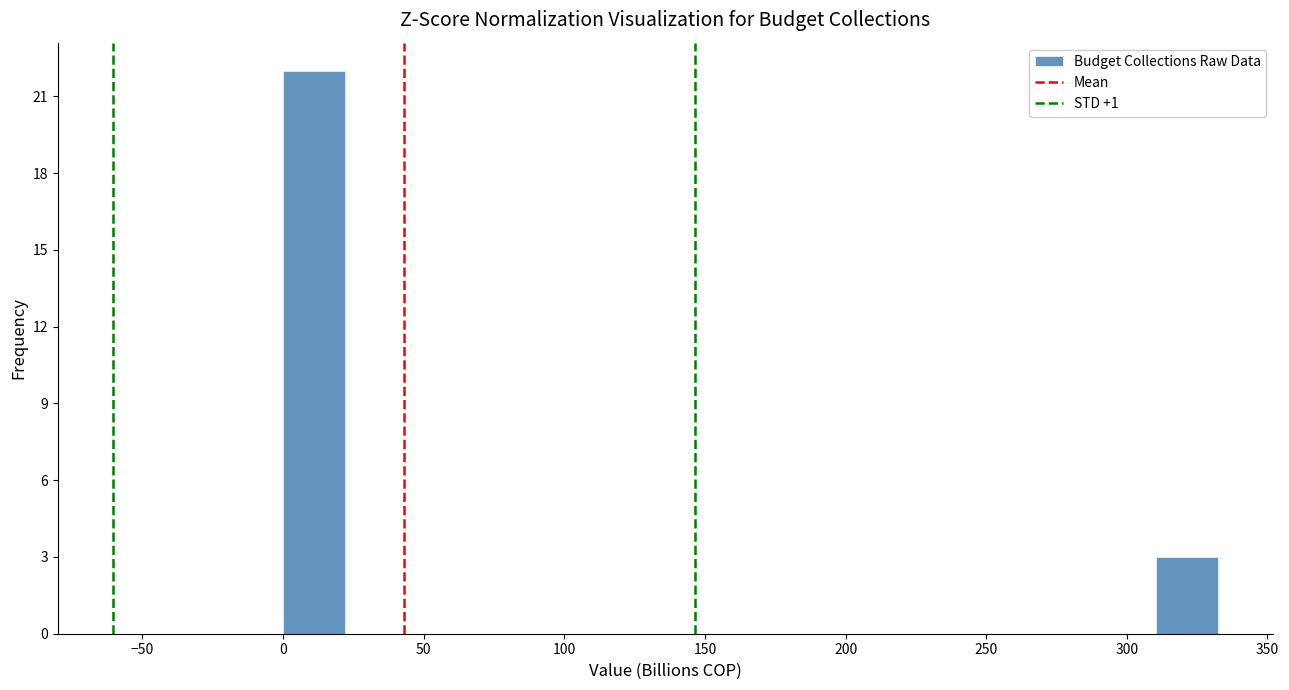

Reading left to right, list every bar in this chart as the range it spans on the x-axis followed by its height. Neither the bar edges nor the heights are printed on the chart, so give them approximately, as read against the axes.

0 to 20: 22
20 to 45: 0
45 to 65: 0
65 to 90: 0
90 to 110: 0
110 to 135: 0
135 to 155: 0
155 to 175: 0
175 to 200: 0
200 to 220: 0
220 to 245: 0
245 to 265: 0
265 to 290: 0
290 to 310: 0
310 to 330: 3